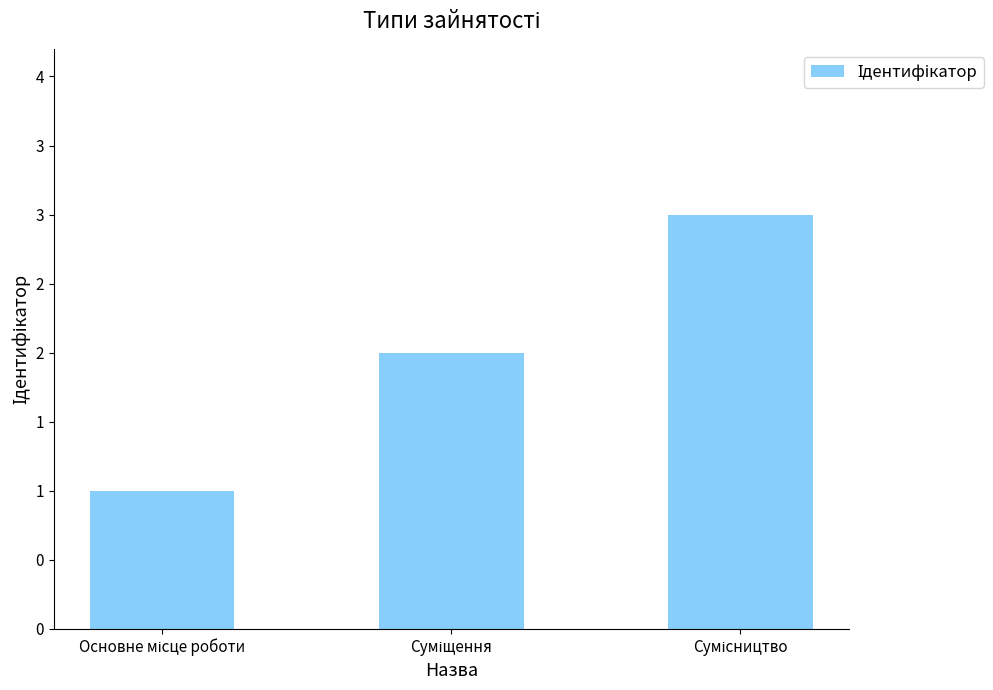

Reading left to right, transcribe all the data shown in this chart.

1	2	3